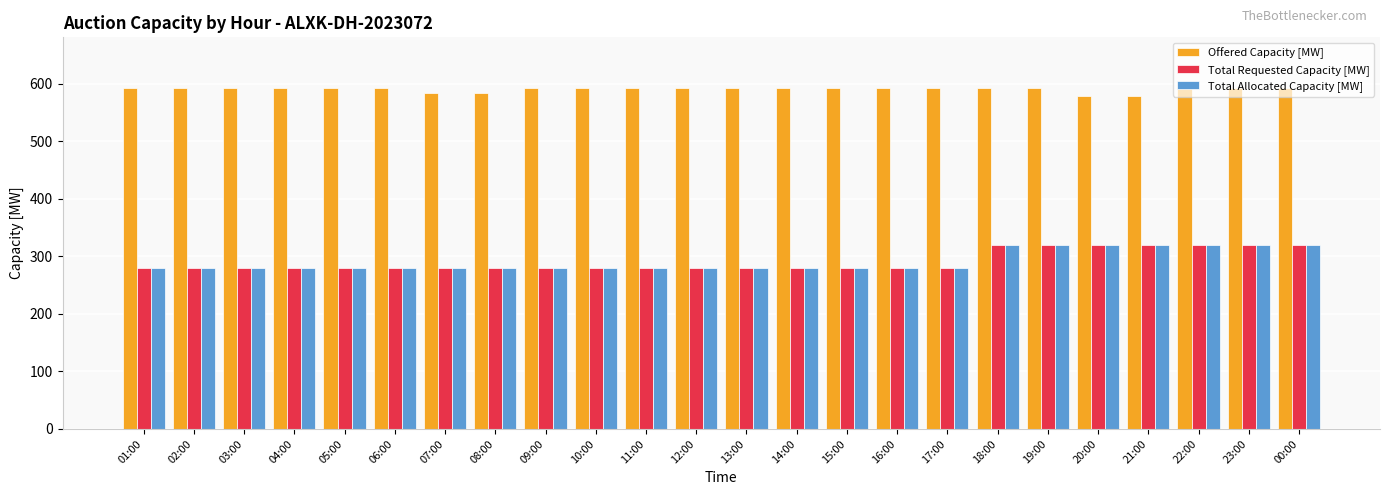

What is the value of the Offered Capacity [MW] bar at the 8th from the left?

584